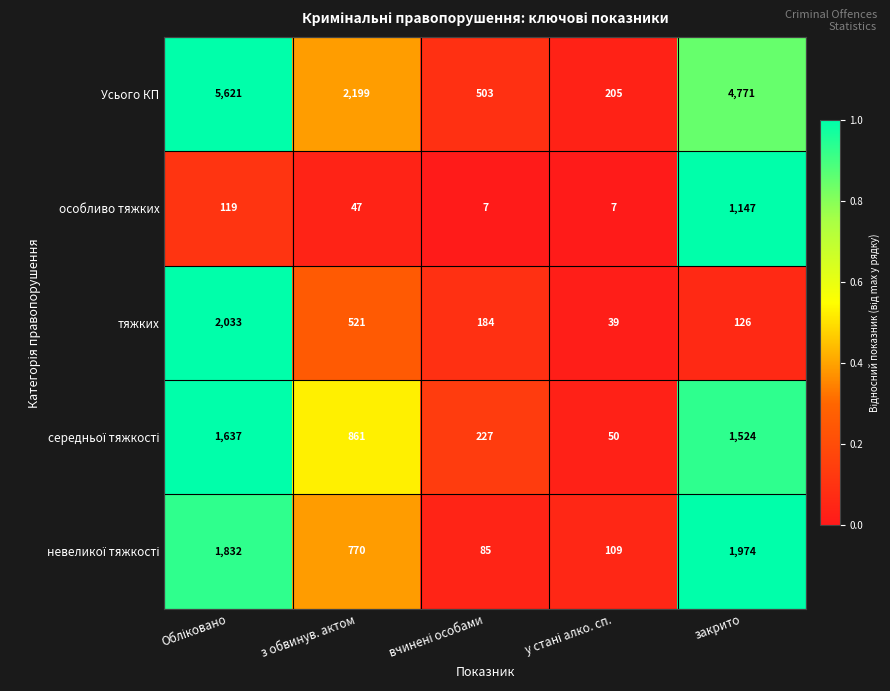

True or false: Усього КП has a value of 2886 at з обвинув. актом.

False